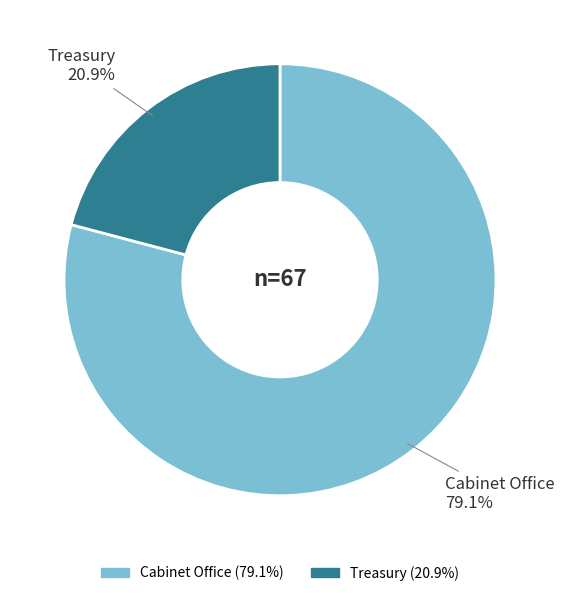

Between Treasury and Cabinet Office, which is larger?

Cabinet Office